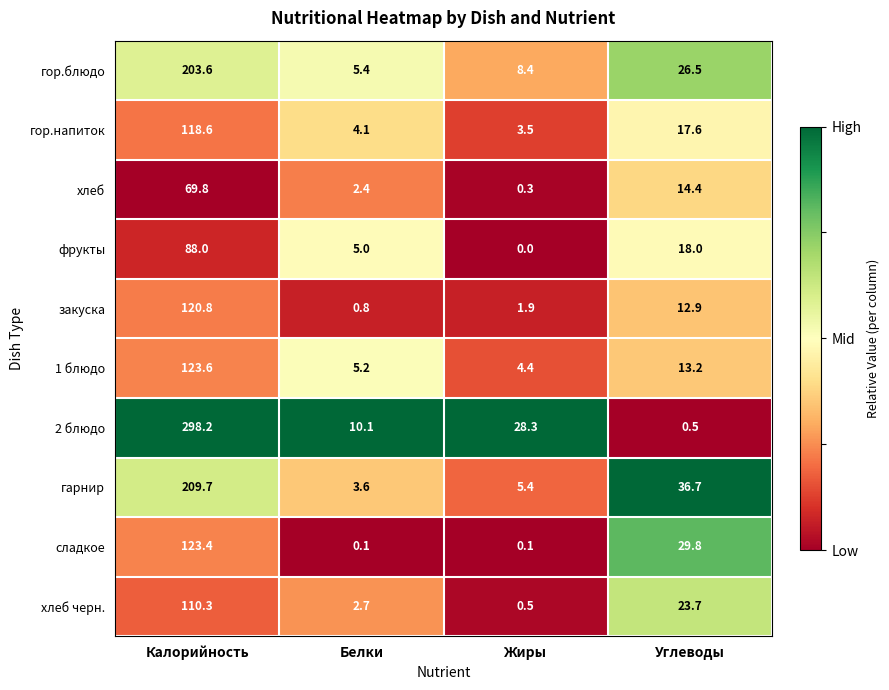

What is the sum of all гор.напиток values?

143.8